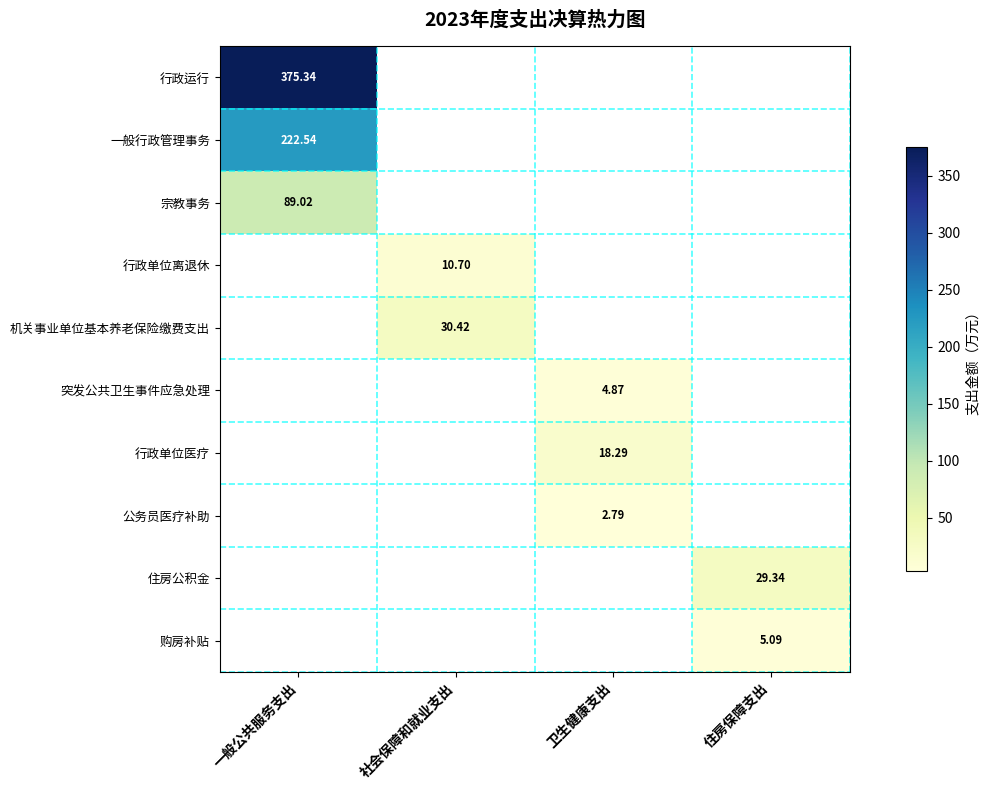

What is the maximum value shown in the chart?

375.3